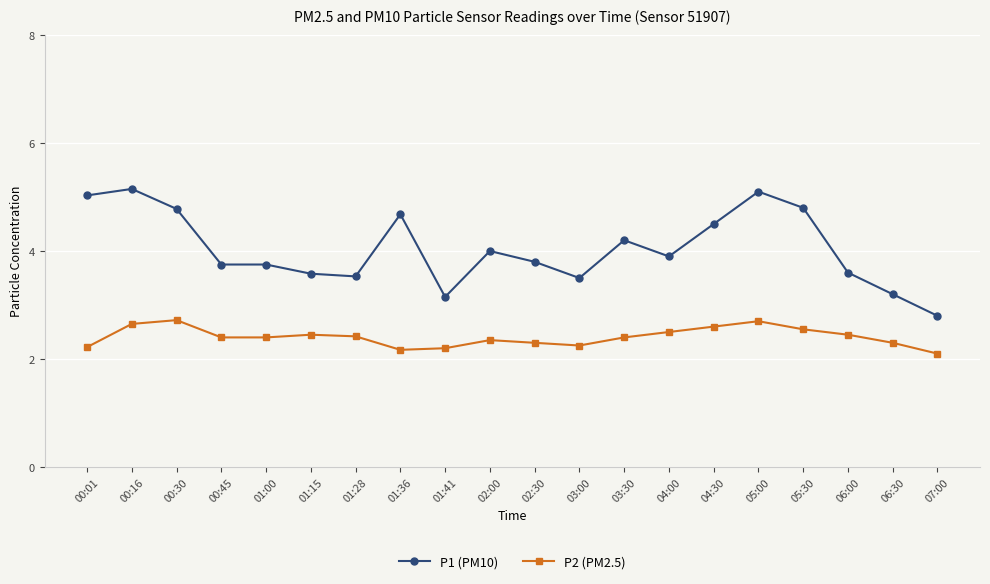

Which series has the widest spread of values?

P1 (PM10)